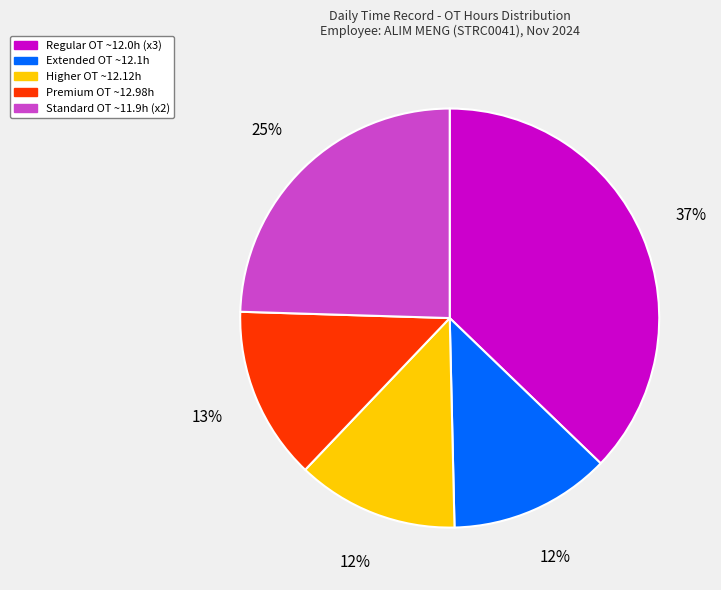

True or false: Standard OT ~11.9h (x2) accounts for 25% of the total.

True